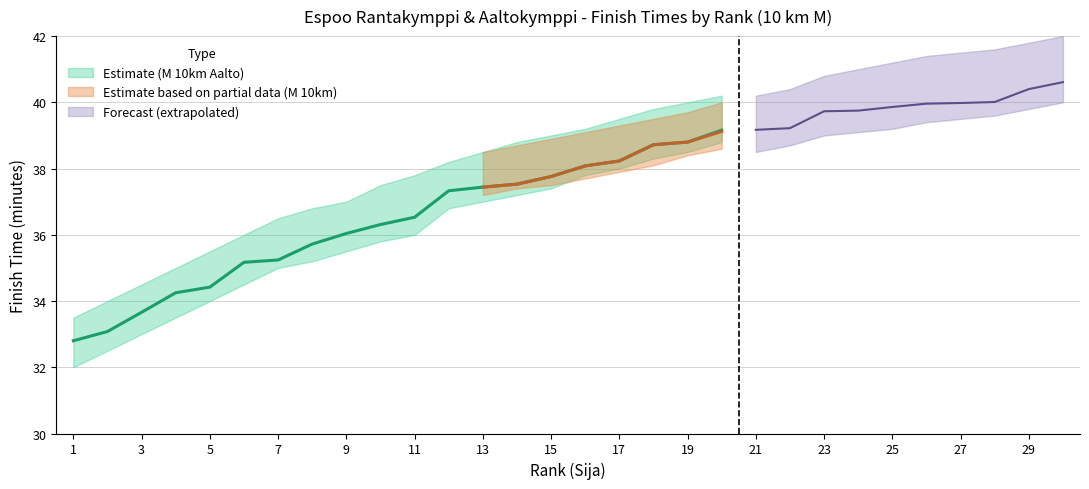

True or false: M 10km Aalto and 10 km M cross at least once.

False